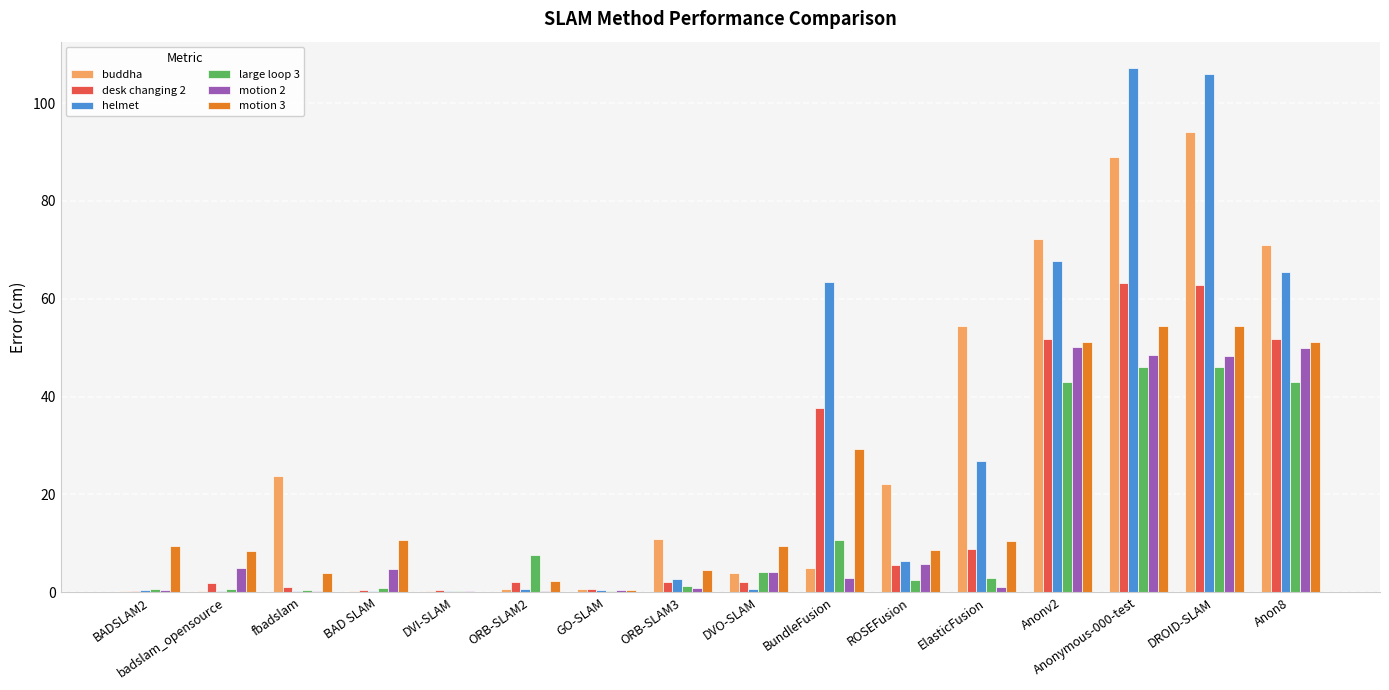

The motion 3 series shows 54.4 at DROID-SLAM. True or false?

True